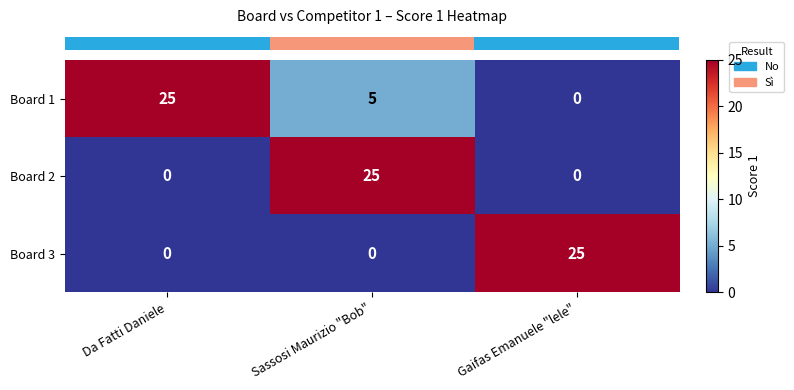

True or false: Board 1 has a value of 25 at Da Fatti Daniele.

True